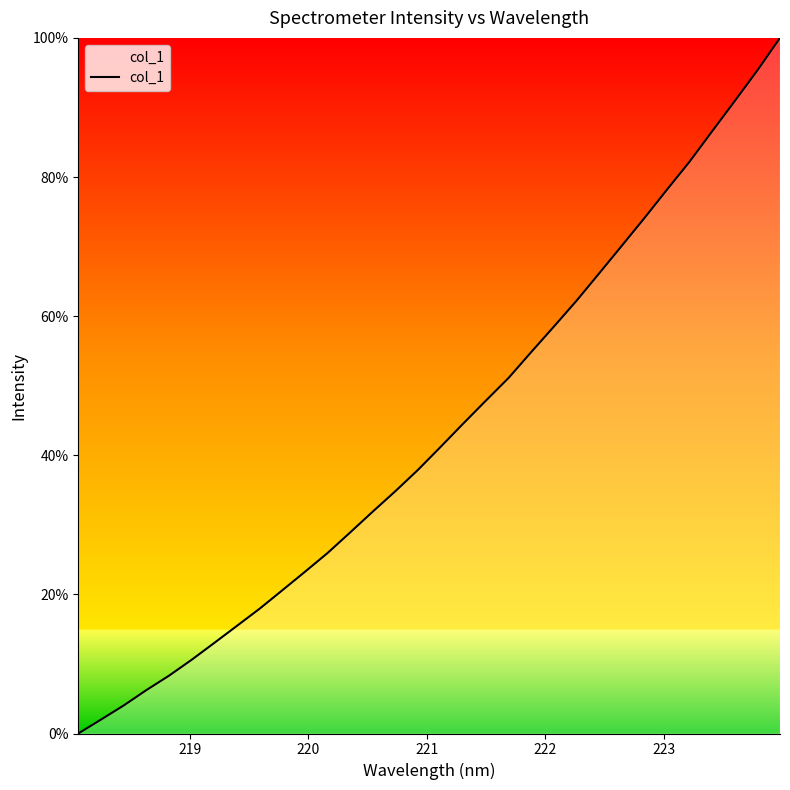

What is the greatest value displayed?

100.0